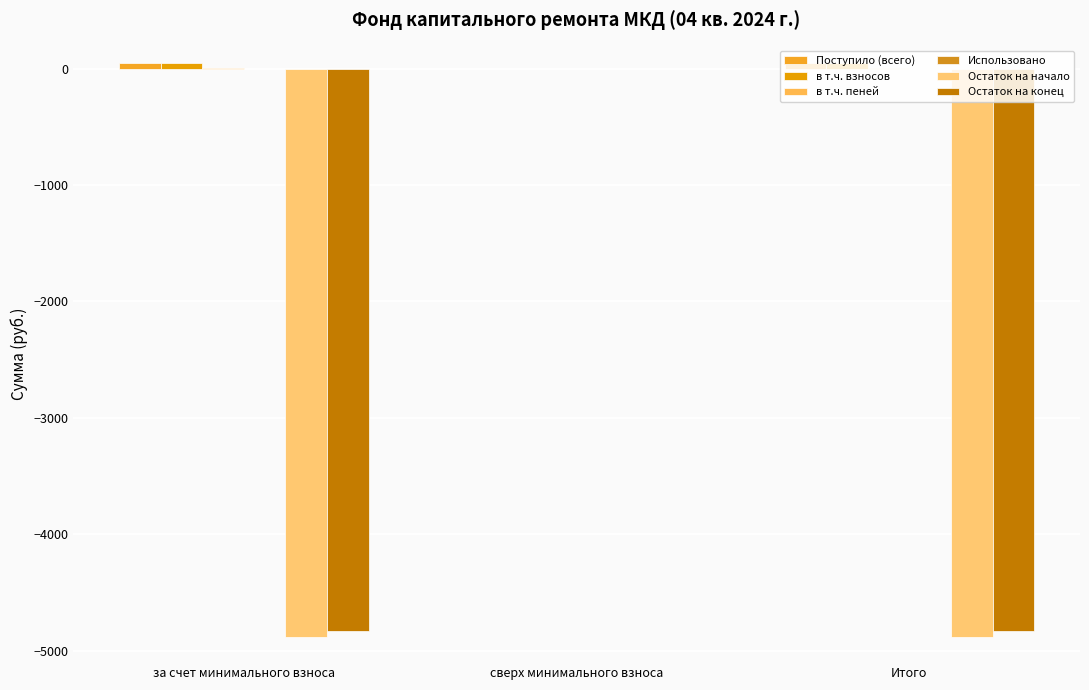

How many data points in Остаток на начало are above -4884?

1